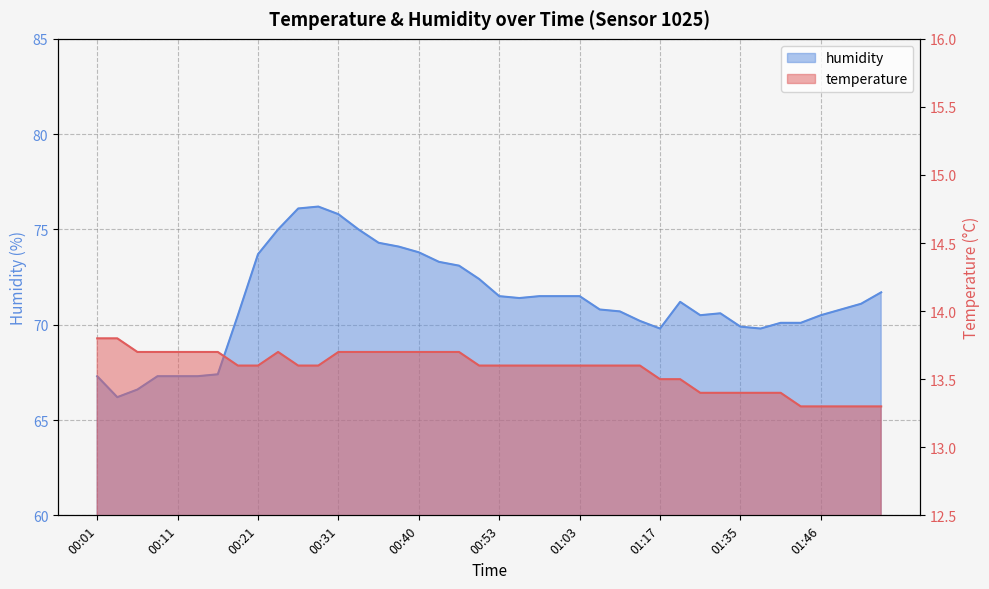

True or false: humidity and temperature cross at least once.

False